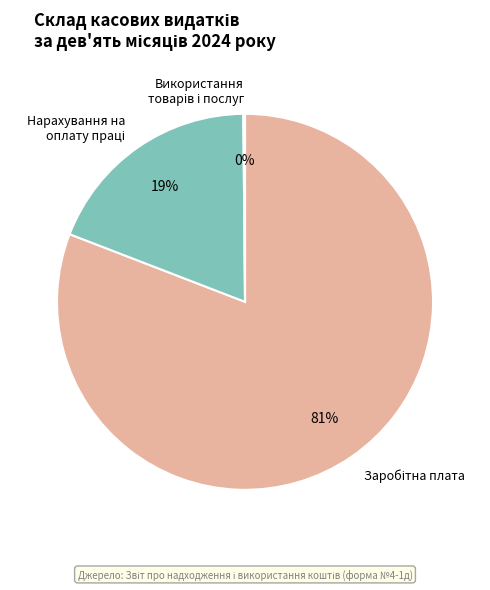

To the nearest percent, what is the average slice percentage?

33%